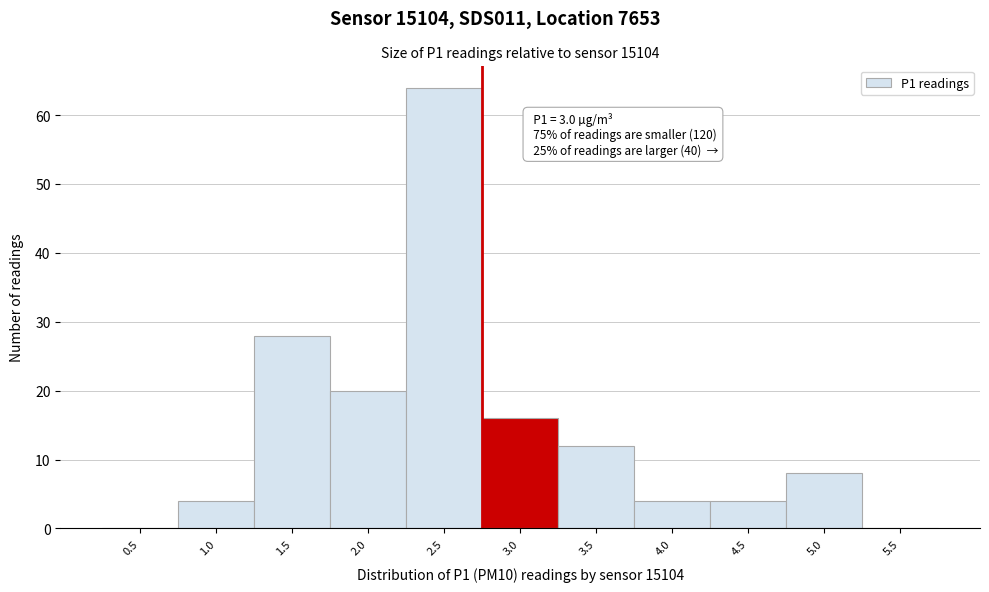

Reading left to right, transcribe all the data shown in this chart.

0.5=0	1.0=4	1.5=28	2.0=20	2.5=64	3.0=16	3.5=12	4.0=4	4.5=4	5.0=8	5.5=0